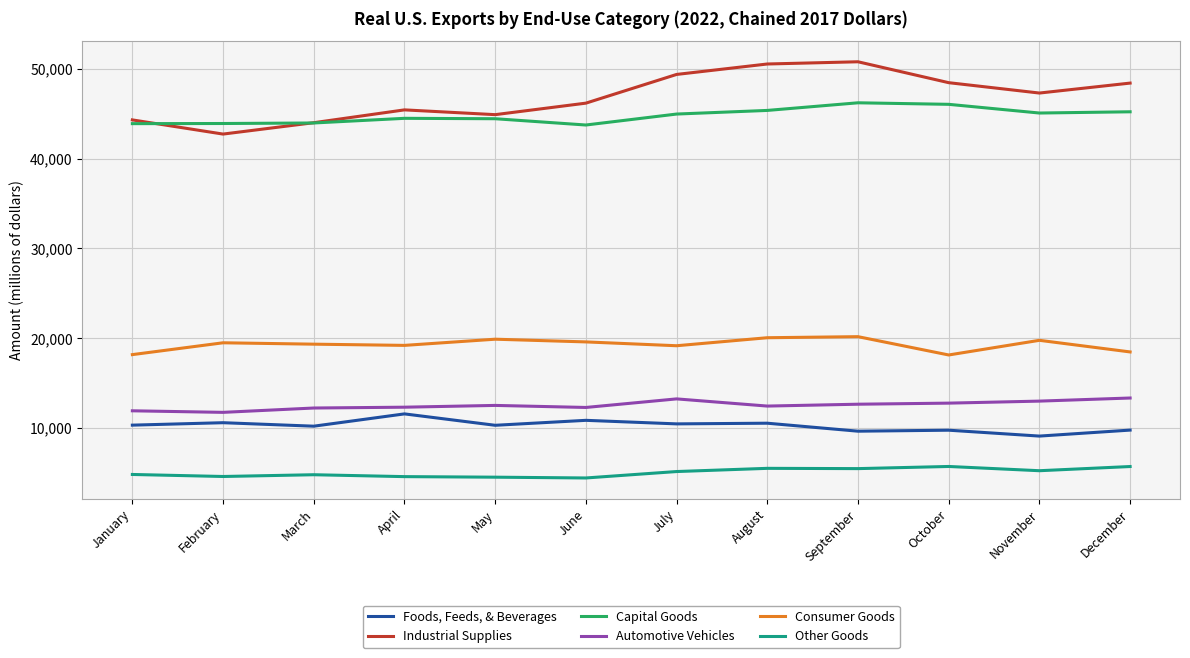

List the series in order of their peak value, lowest first.

Other Goods, Foods, Feeds, & Beverages, Automotive Vehicles, Consumer Goods, Capital Goods, Industrial Supplies